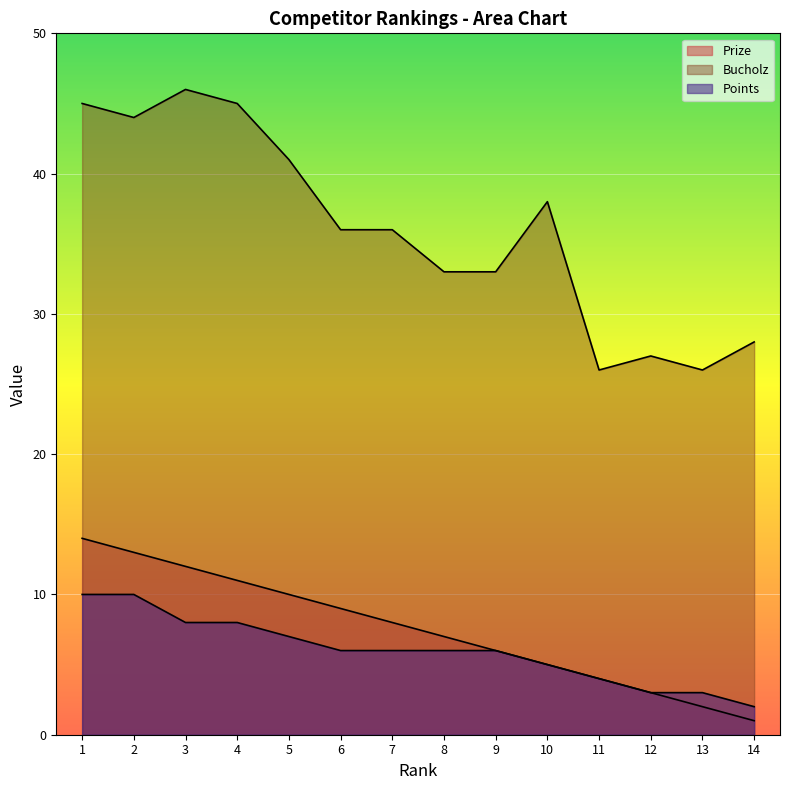

Rank the categories by Prize value from lowest to highest.

14, 13, 12, 11, 10, 9, 8, 7, 6, 5, 4, 3, 2, 1